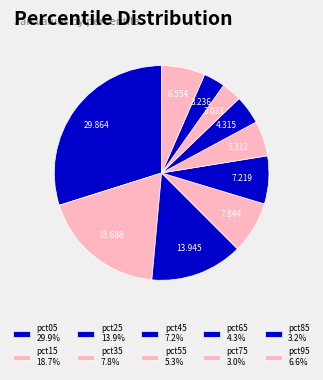

How many segments does this pie chart have?

10